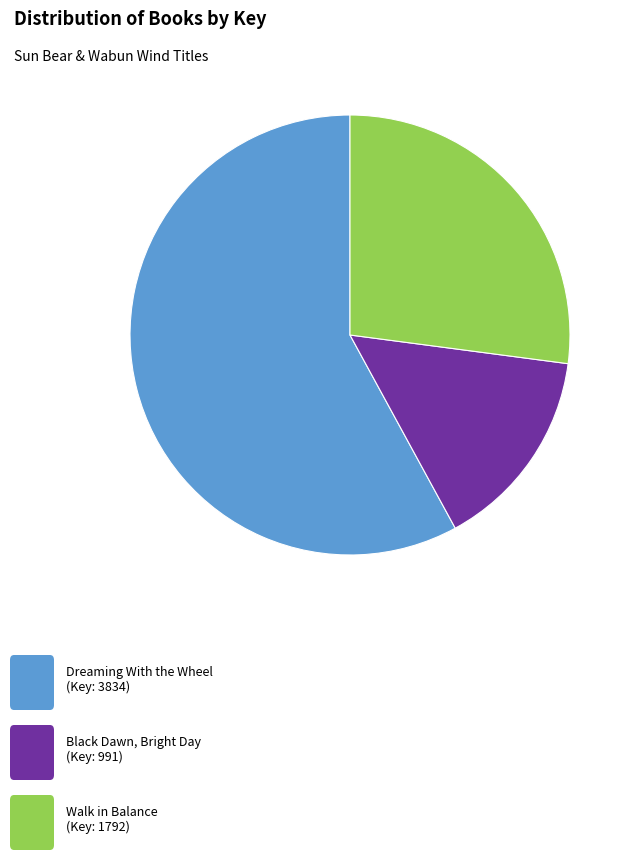

Is there any slice that represents more than half of the pie?

Yes